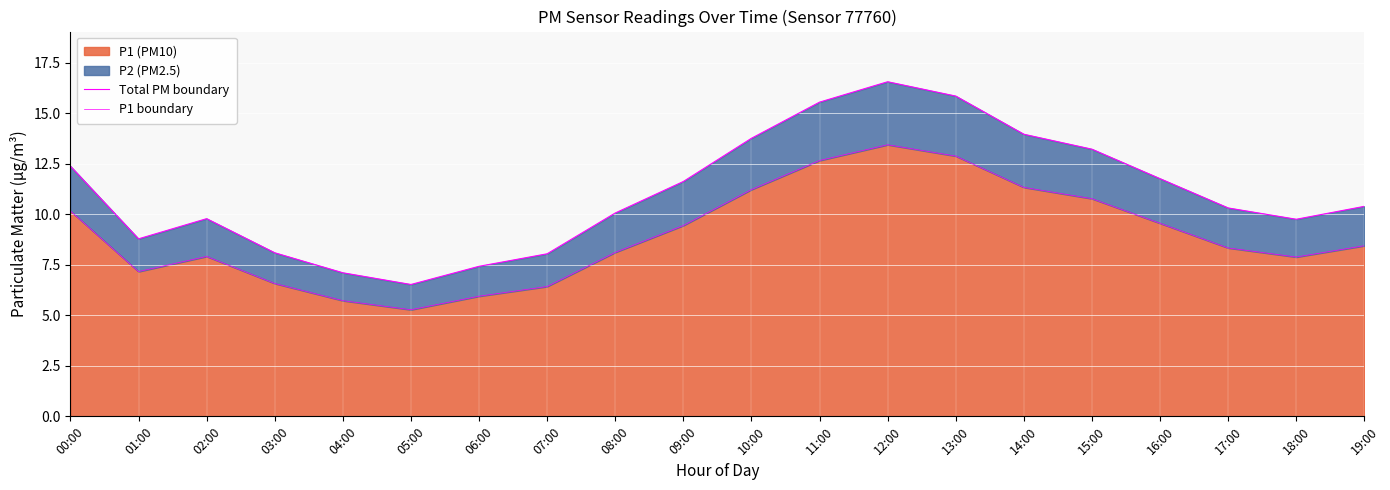

True or false: P1 boundary has more than 2 points higher than both neighbors.

False